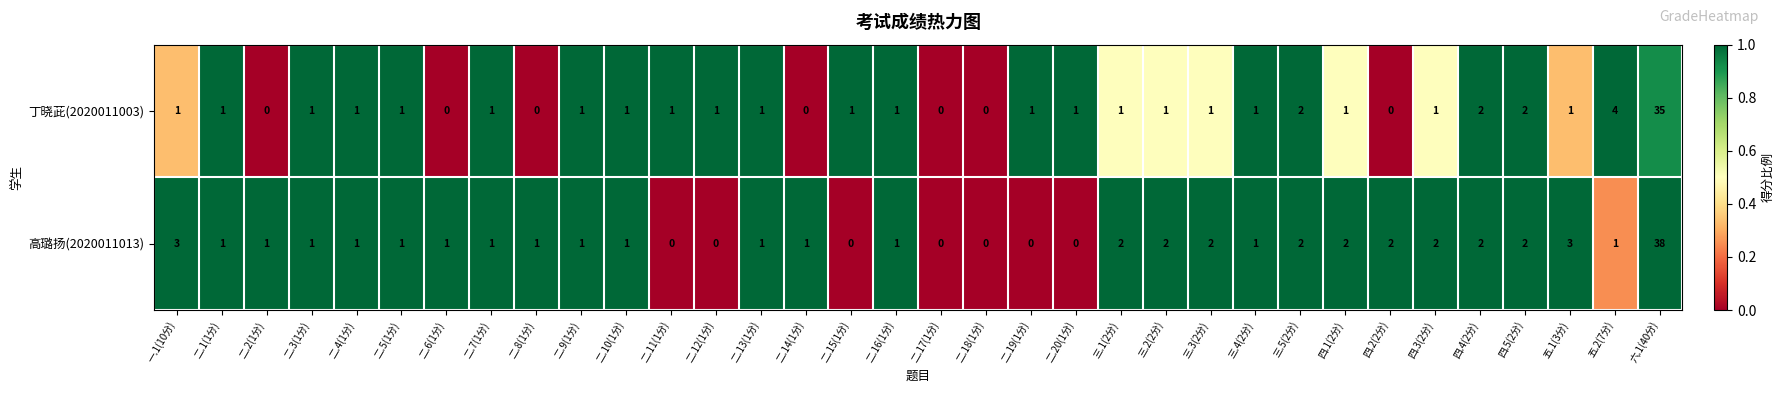

List the series in order of their peak value, lowest first.

丁晓茈(2020011003), 高璐扬(2020011013)